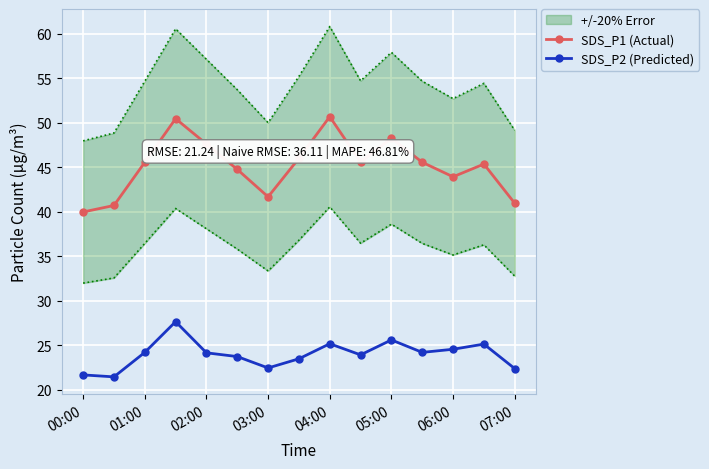

True or false: SDS_P2 (Predicted) and SDS_P1 (Actual) intersect in this chart.

False